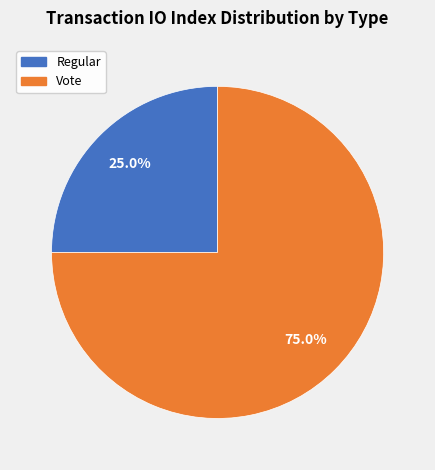

Does any single category account for the majority?

Yes